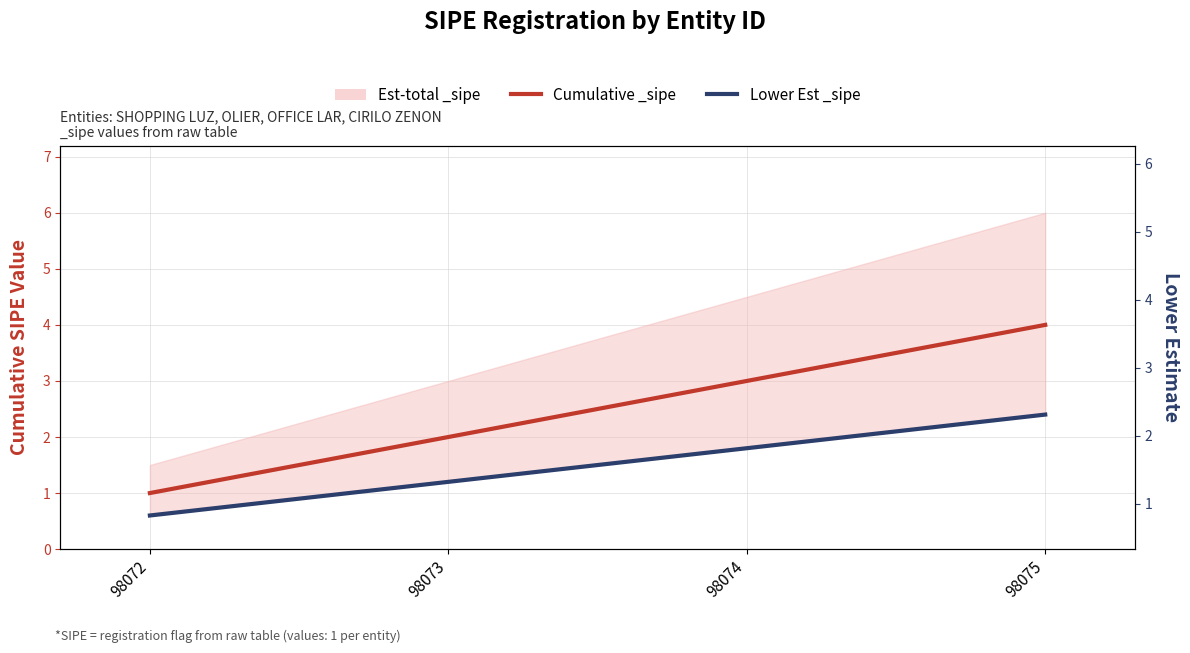

At how many categories does at least one series exceed 1?

3